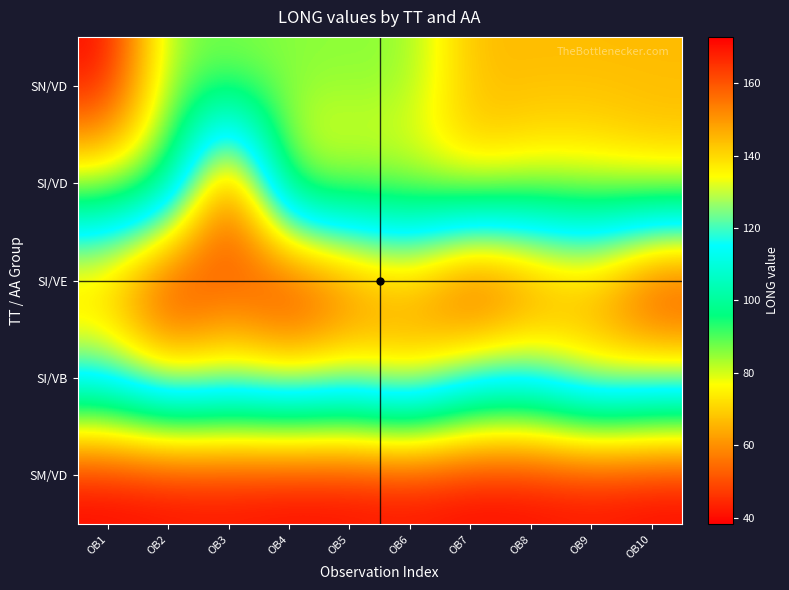

Count the number of data series in this chart.

5